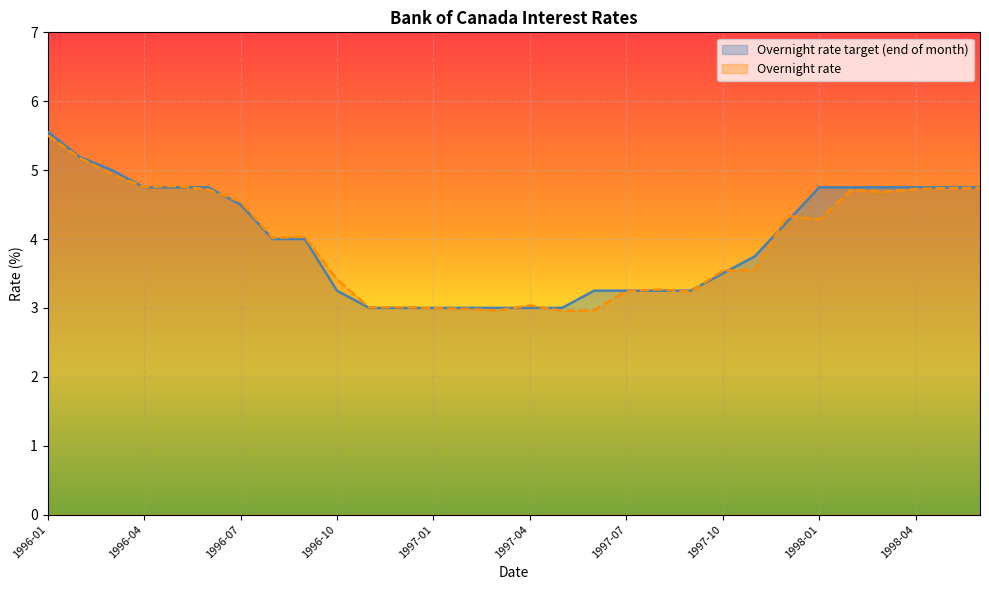

The value of Overnight rate target (end of month) at 1997-01 is 3.0. True or false?

True